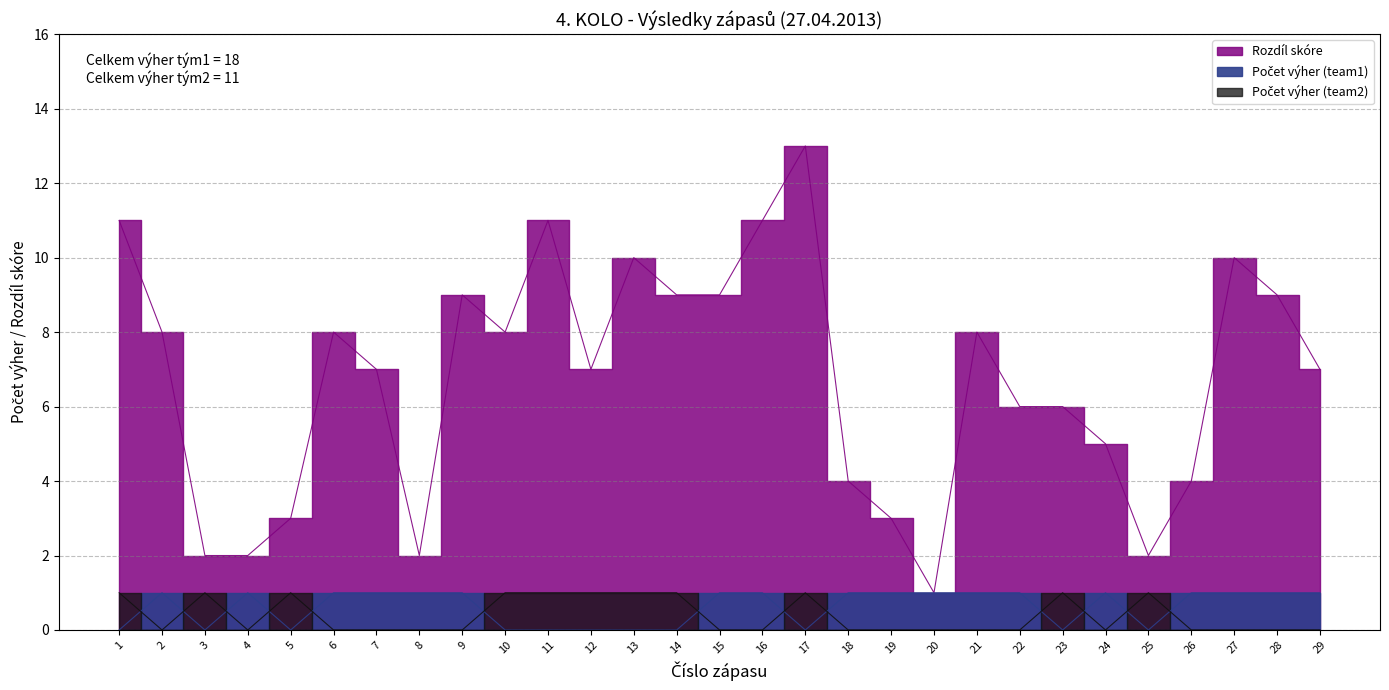

What is the difference between the maximum and minimum values in the Počet výher (team2) series?

1